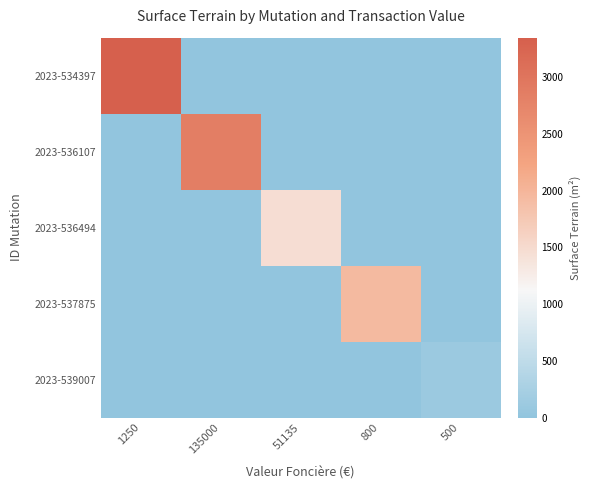

Between 1250 and 800, which is larger?

1250